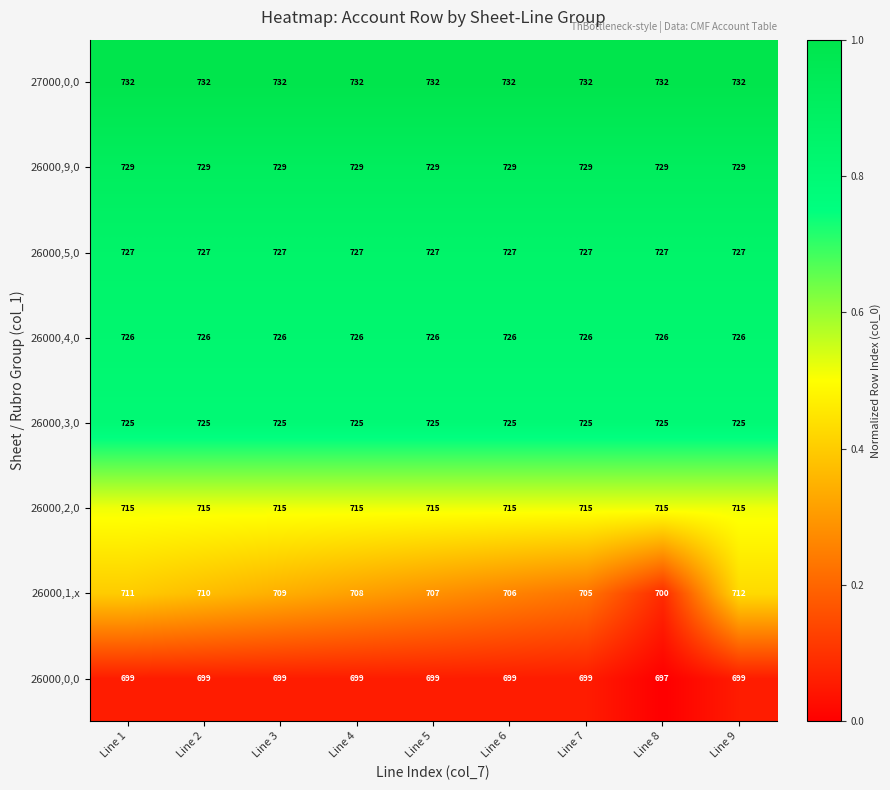

At which label does 26000,1,x first exceed 708?

Line 1